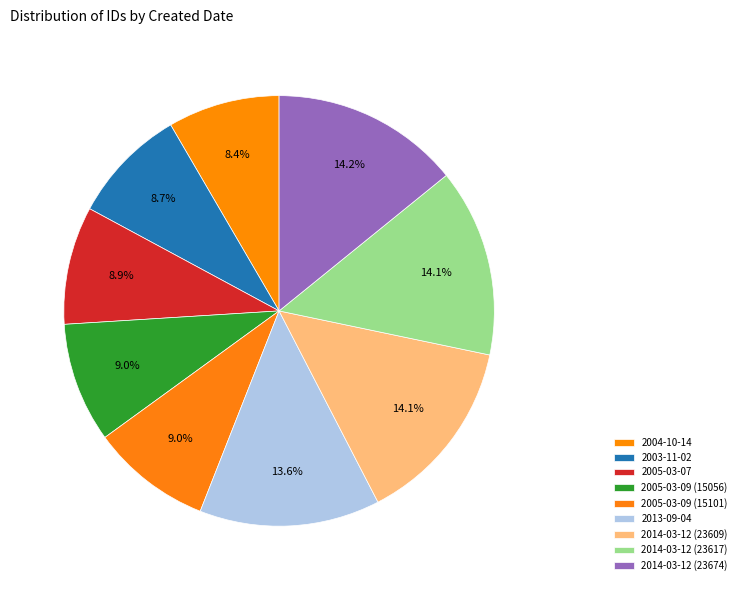

What percentage is the 2014-03-12 (23617) slice, to the nearest percent?

14%